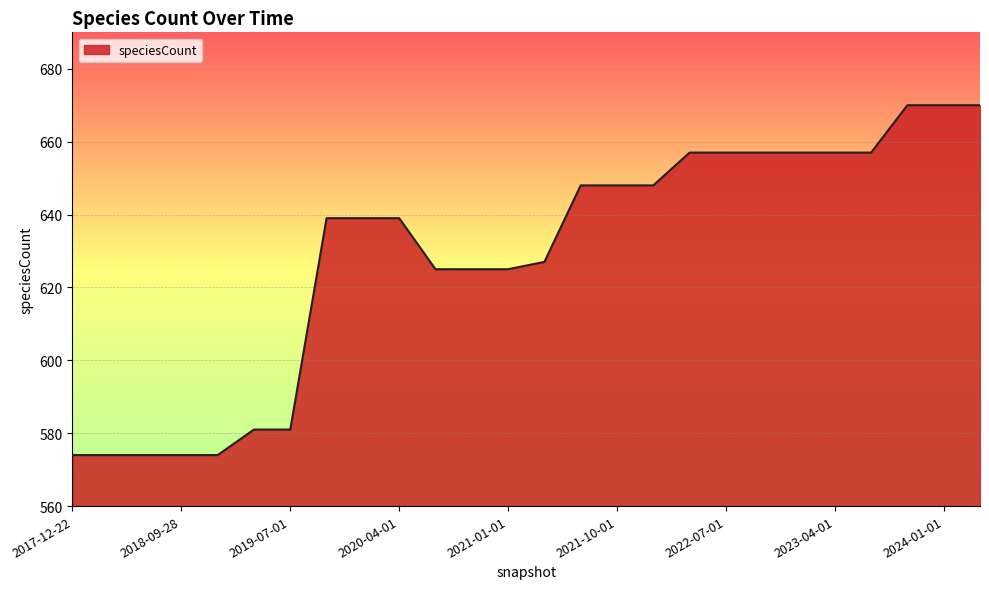

What is the smallest value displayed?

574